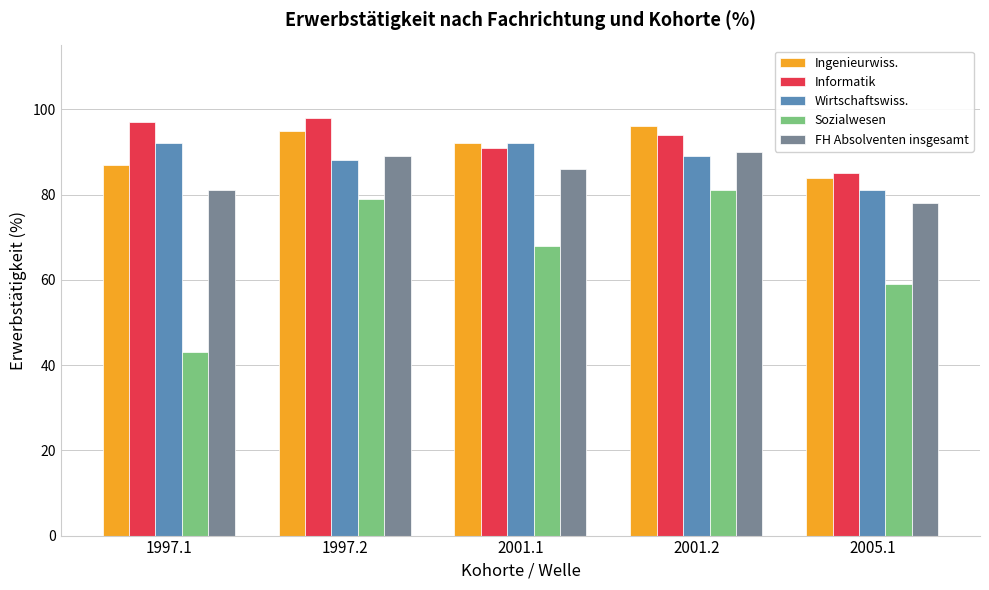

Is it true that Ingenieurwiss. equals 111 at 2005.1?

False